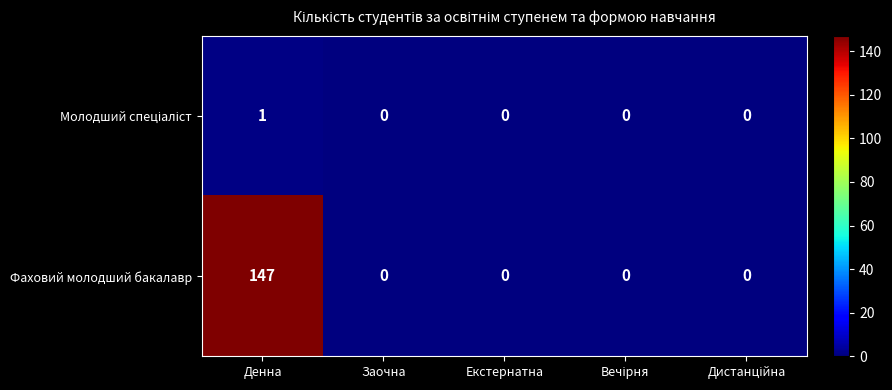

At which category is the sum across all series the highest?

Денна